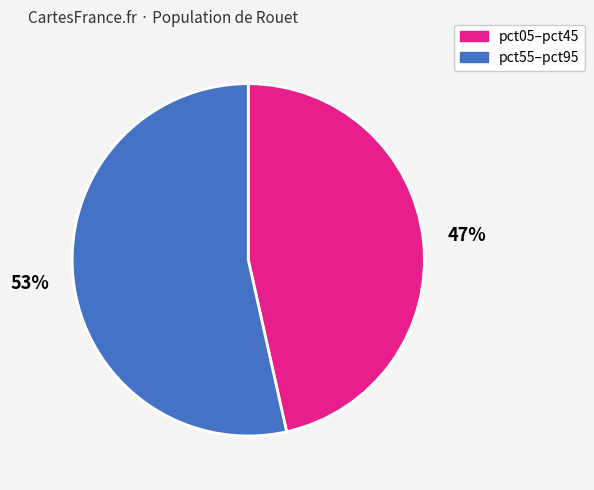

The pct55–pct95 slice represents 53% of the pie. True or false?

True